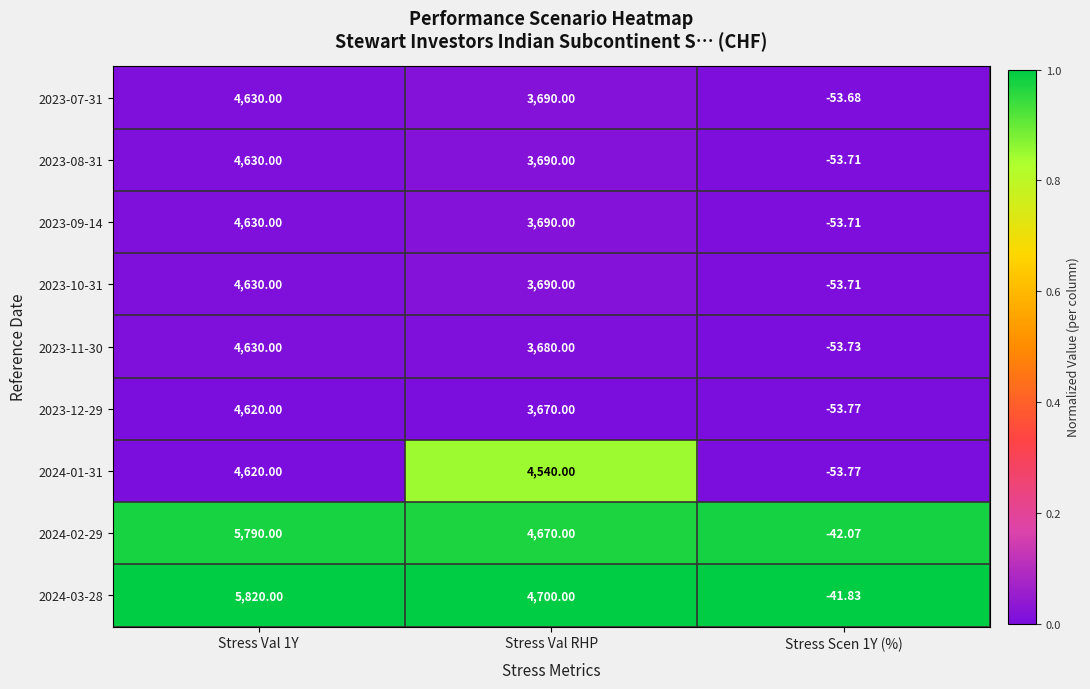

Between Stress Val RHP and Stress Scen 1Y (%), which series saw the biggest shift?

2024-03-28